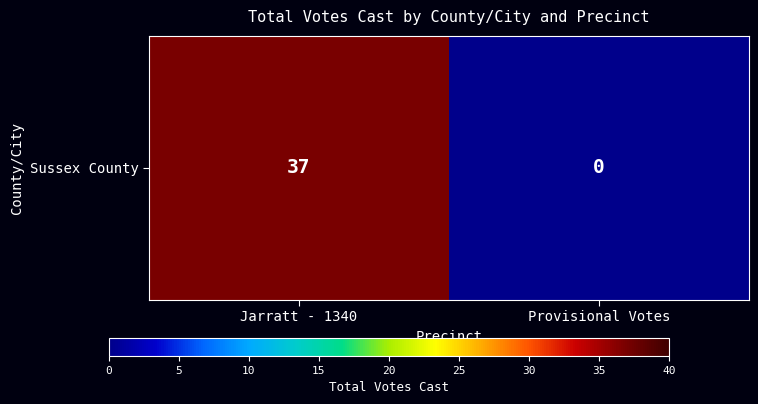

Reading left to right, extract all data points from this chart.

Jarratt - 1340=37	Provisional Votes=0